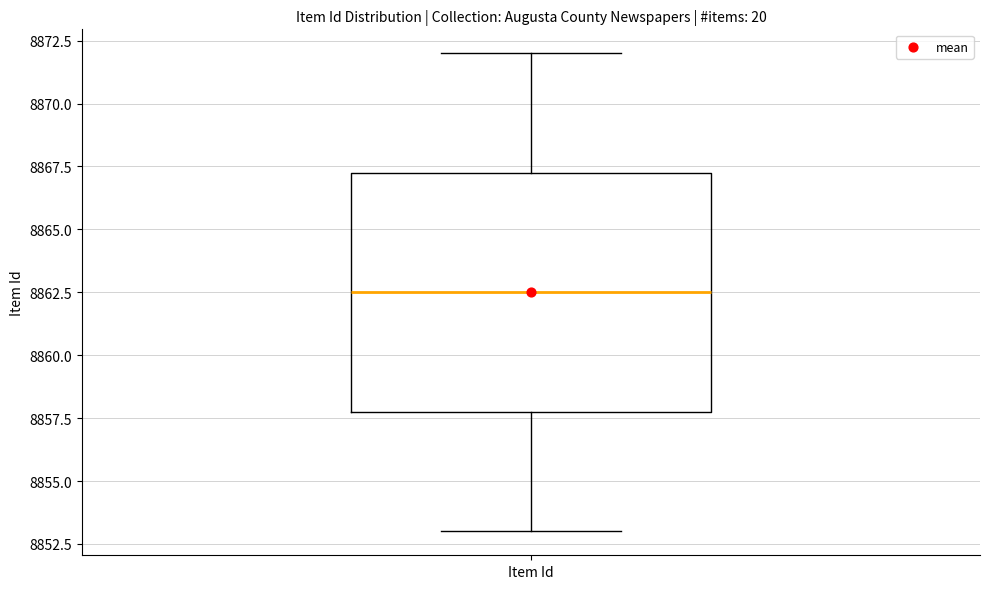

Where does the lower whisker of the box for Item Id end on the y-axis? The values are not printed on the chart, so give them approximately, as read against the axis.

8853.0